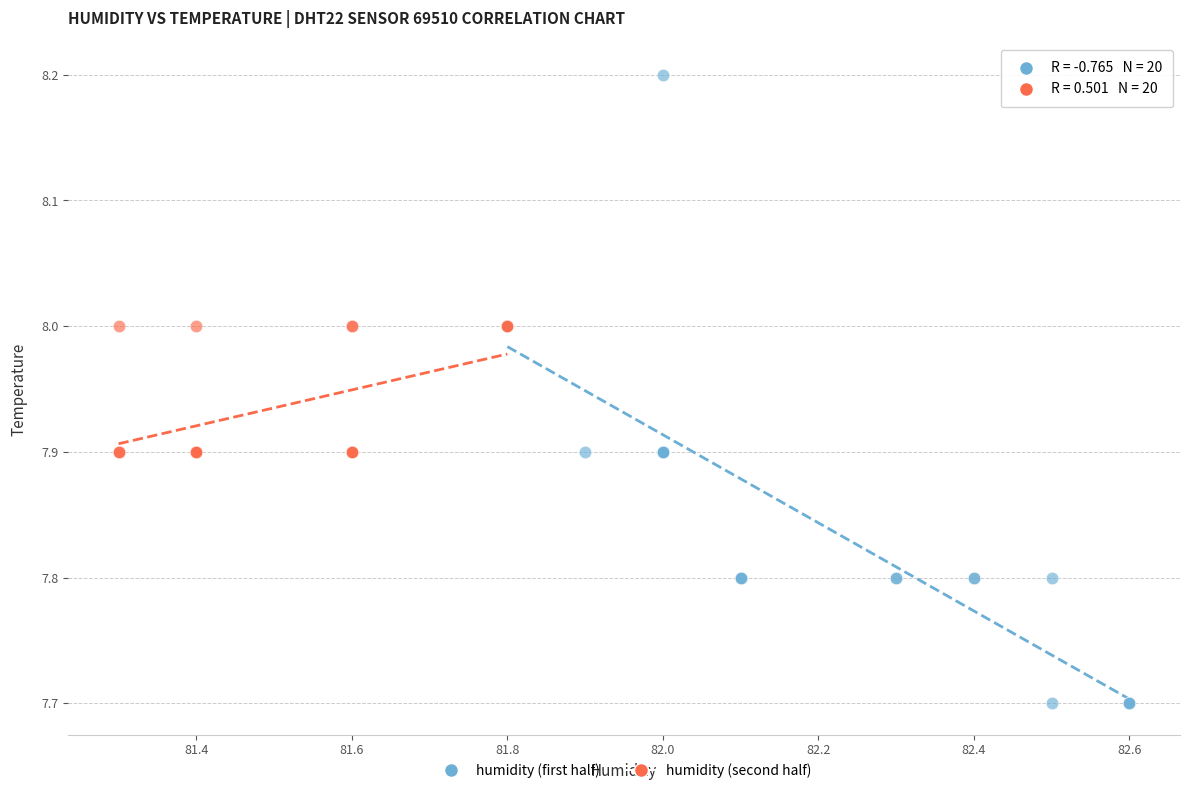

Which series has the widest spread of Y values?

humidity (first half)